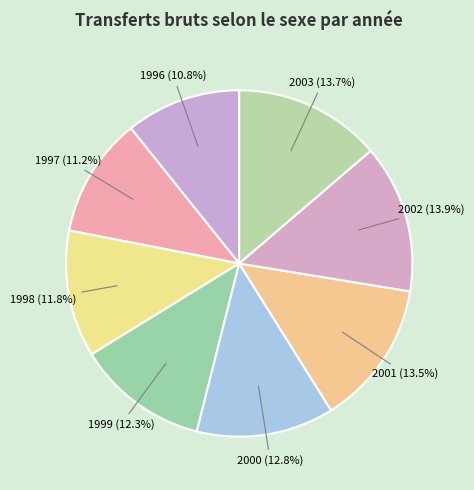

Count the number of slices in the pie.

8